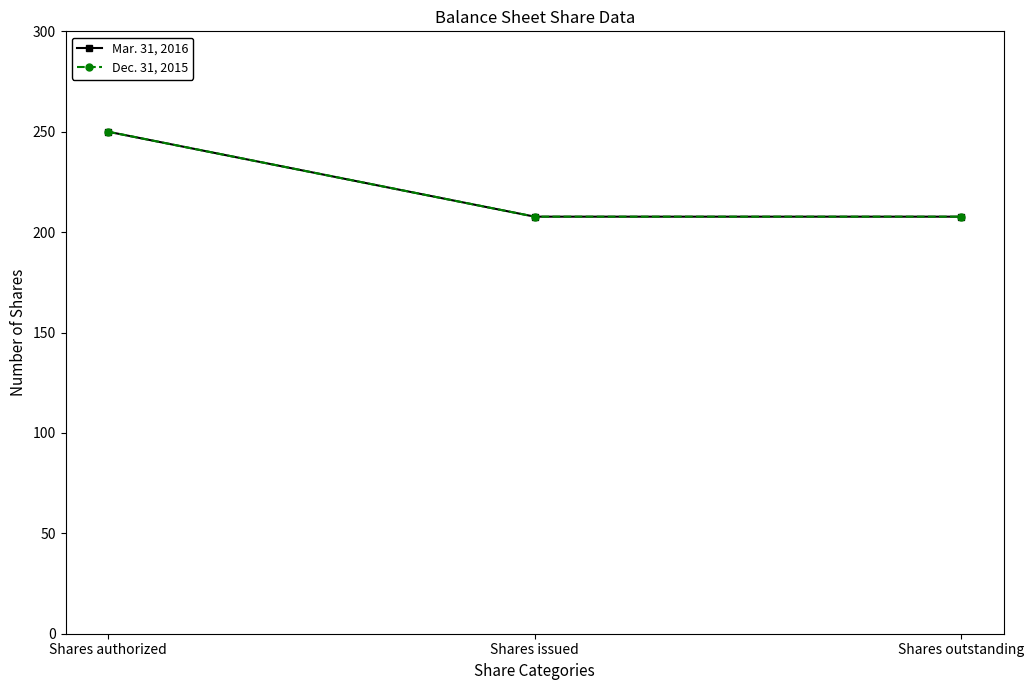

What is the smallest value displayed?

207.7